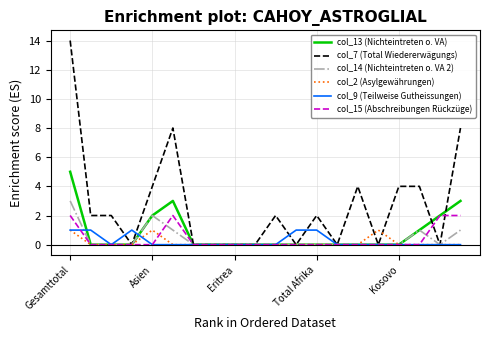

What is the greatest value displayed?

14